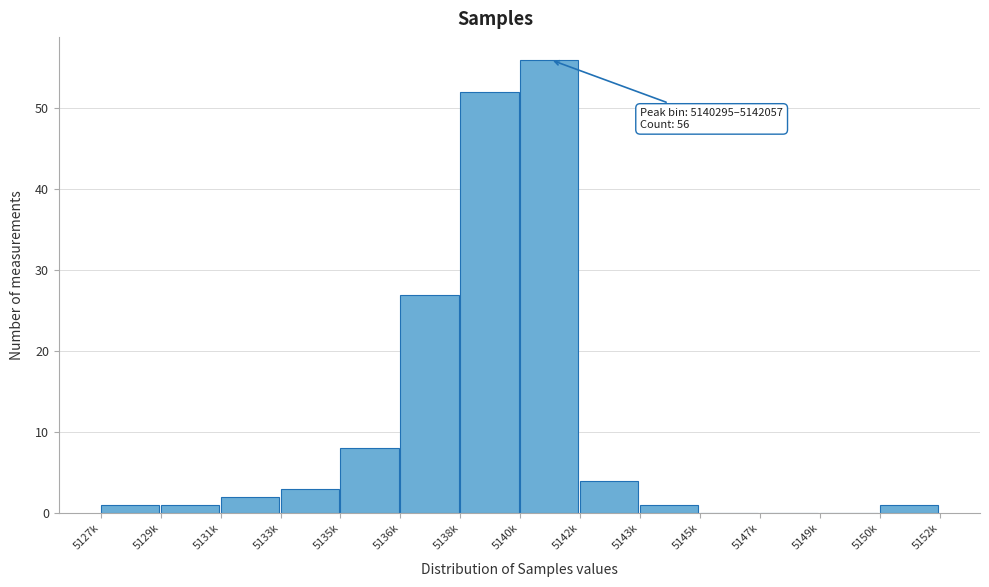

Reading left to right, what are all the values shown in this chart?

5127k=1	5129k=1	5131k=2	5133k=3	5135k=8	5136k=27	5138k=52	5140k=56	5142k=4	5143k=1	5145k=0	5147k=0	5149k=0	5150k=1